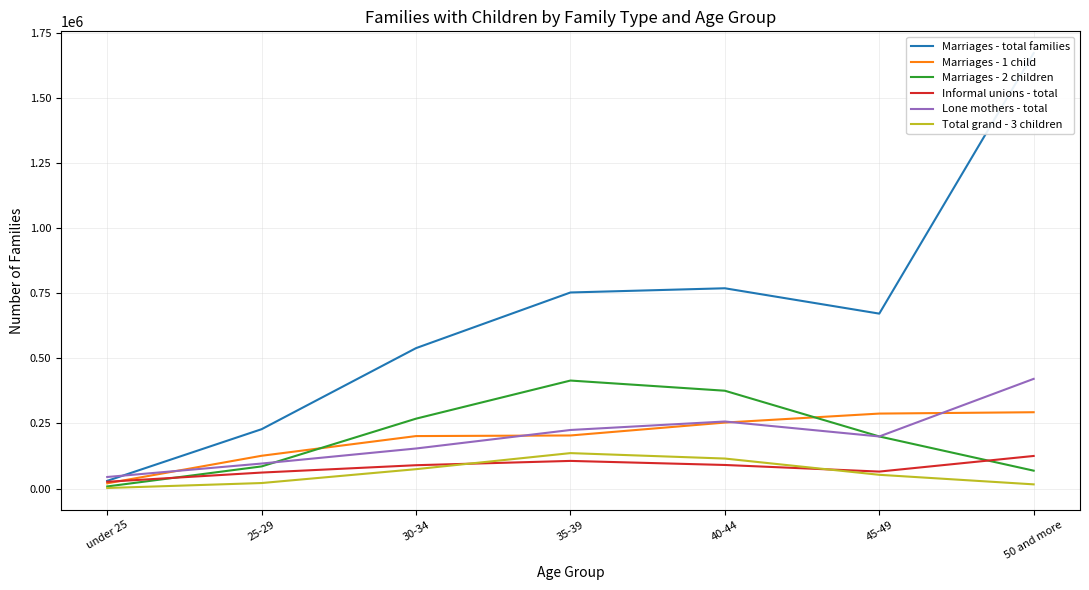

Which series changed the most between under 25 and 45-49?

Marriages - total families